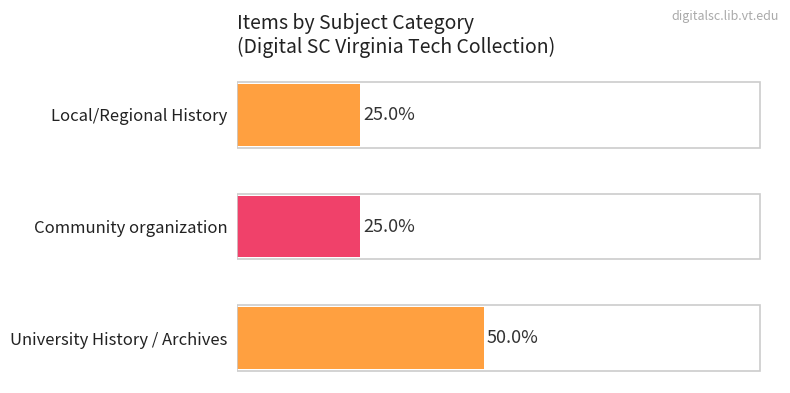

Which has a higher value, University History / Archives or Local/Regional History?

University History / Archives